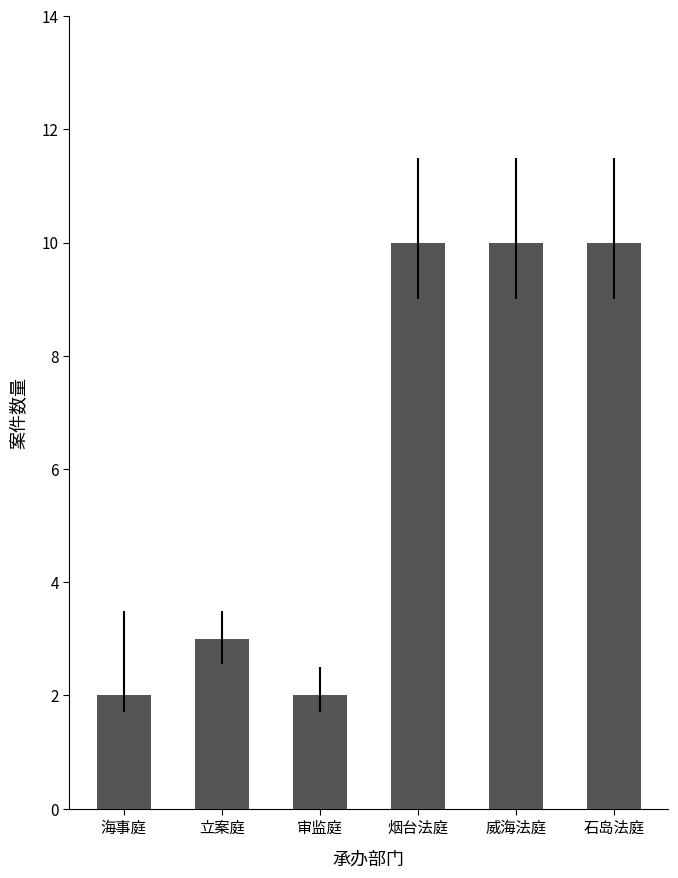

How many data points are less than 10?

3